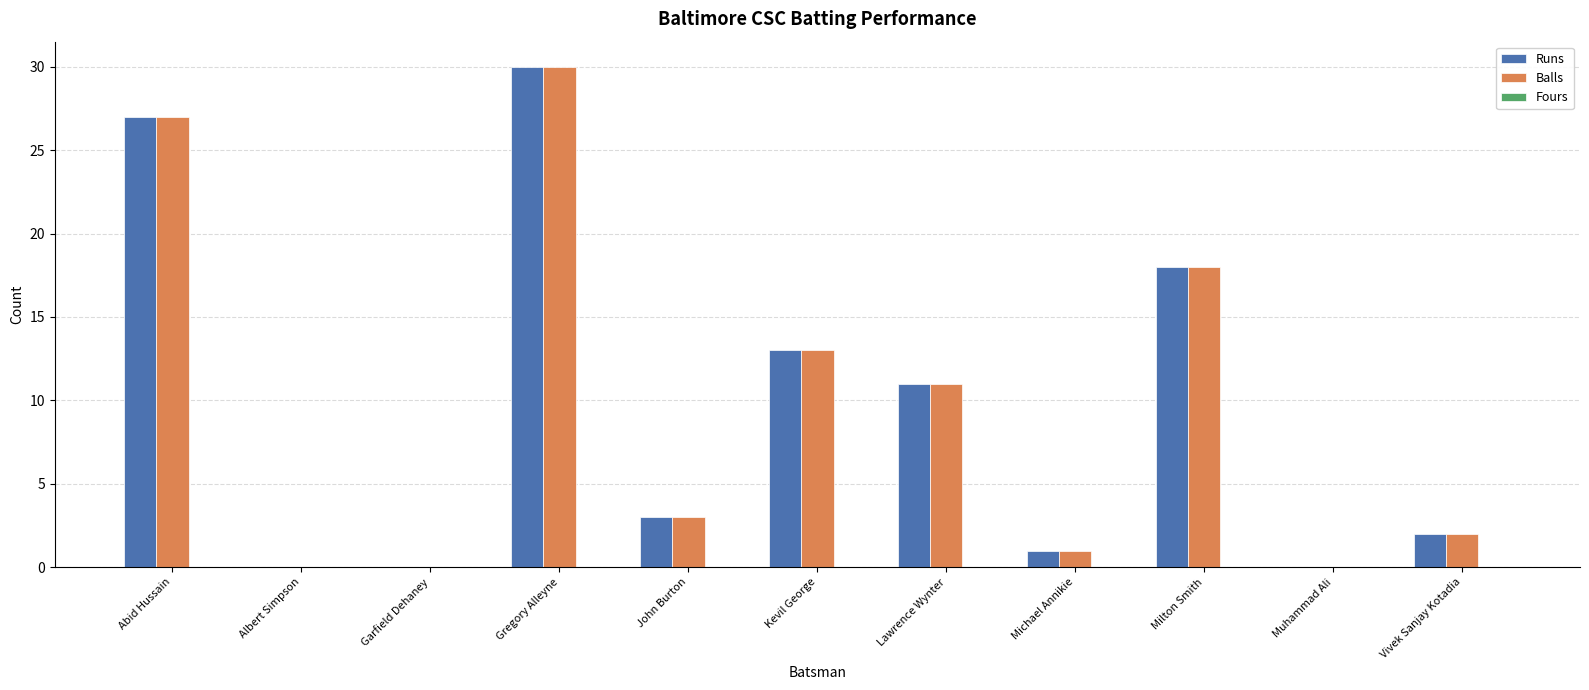

At which label is Balls closest to 15?

Kevil George